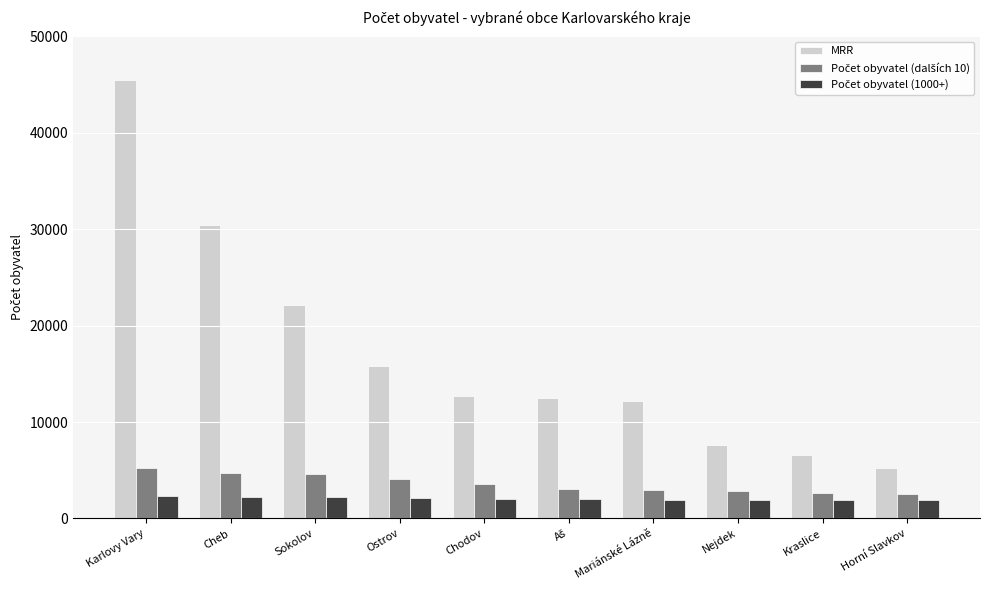

What is the average value of the MRR series?

17060